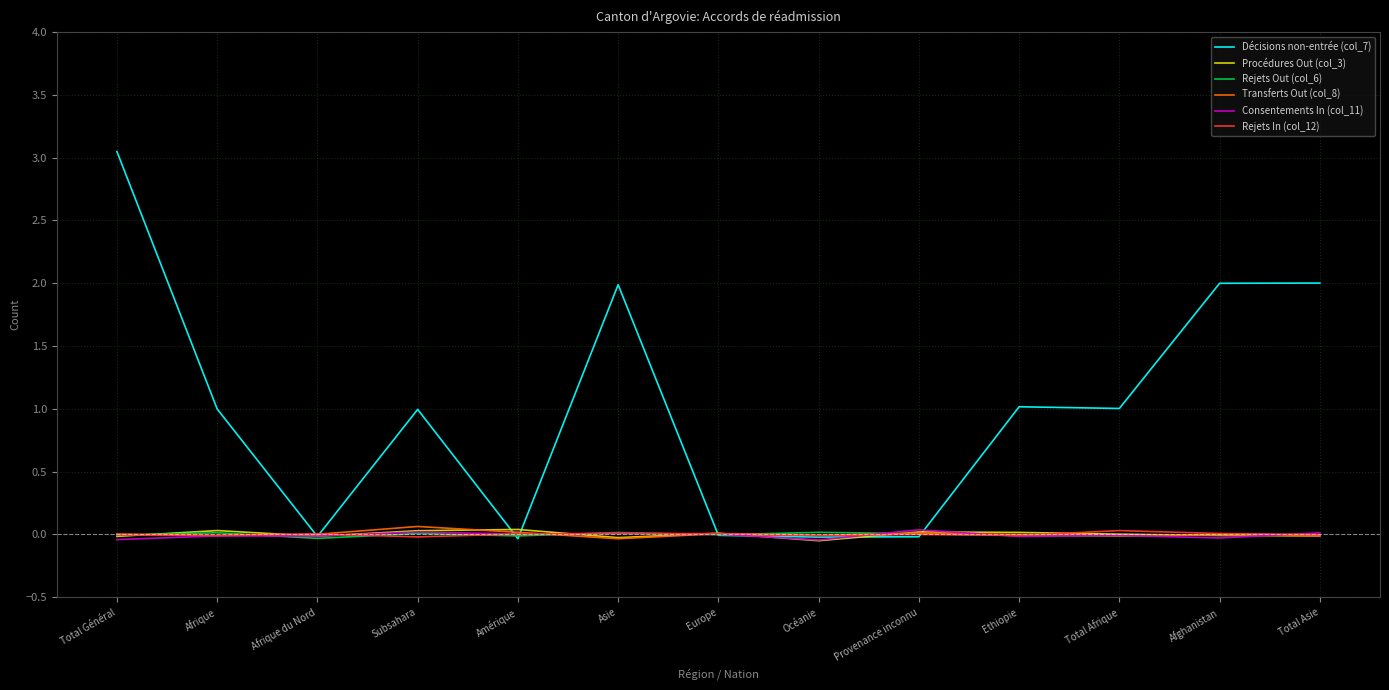

Which series has the largest total across all categories?

Décisions non-entrée (col_7)